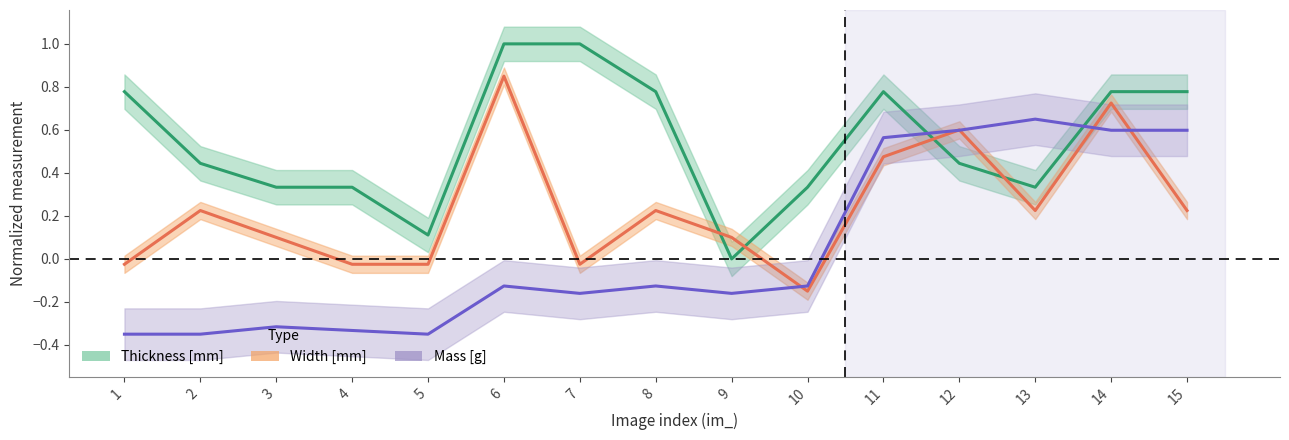

What is the sum of the Mass [g] values at 1 and 15?

0.2